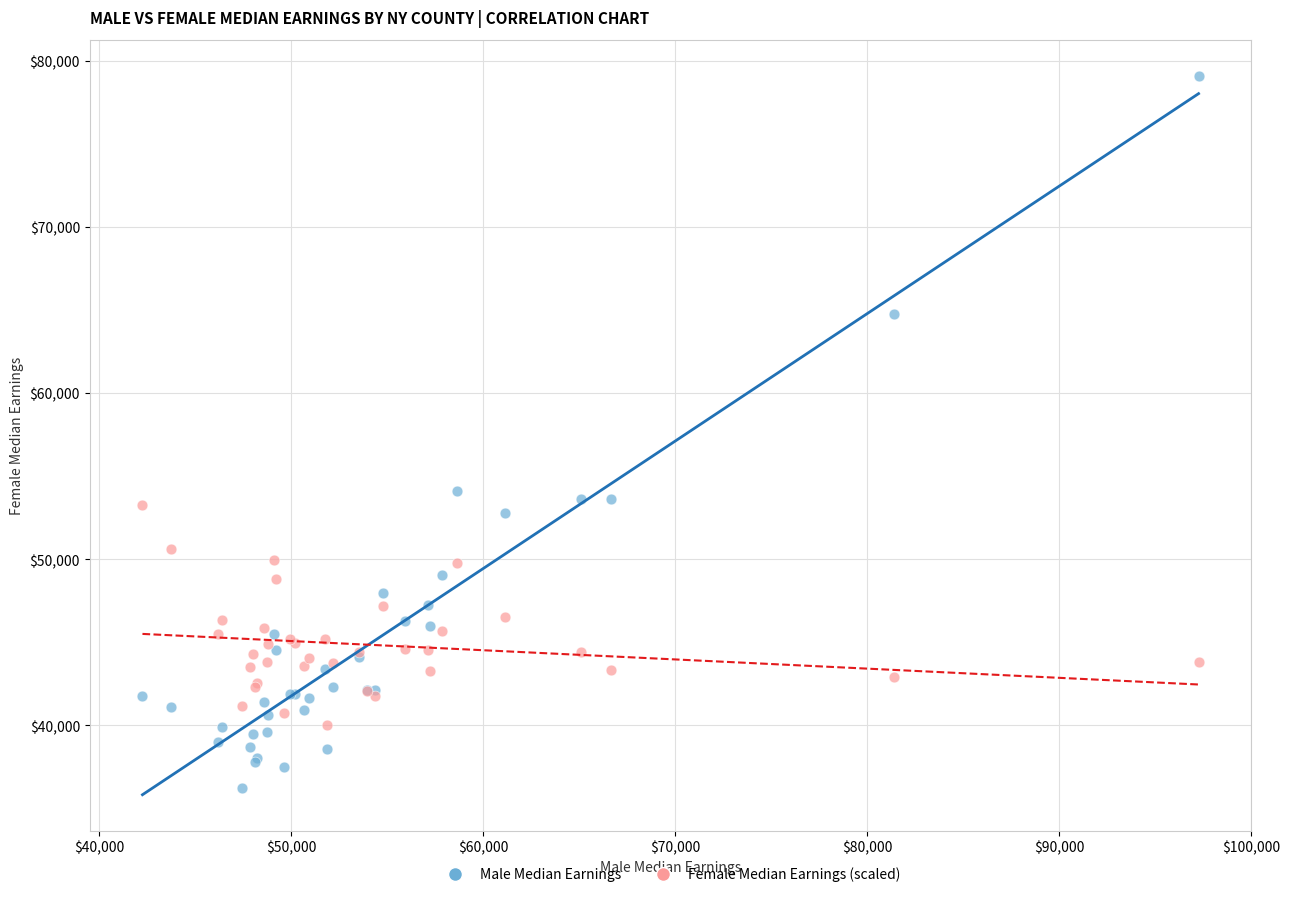

Across all series, what Y value is closest to 57674?

54135.0